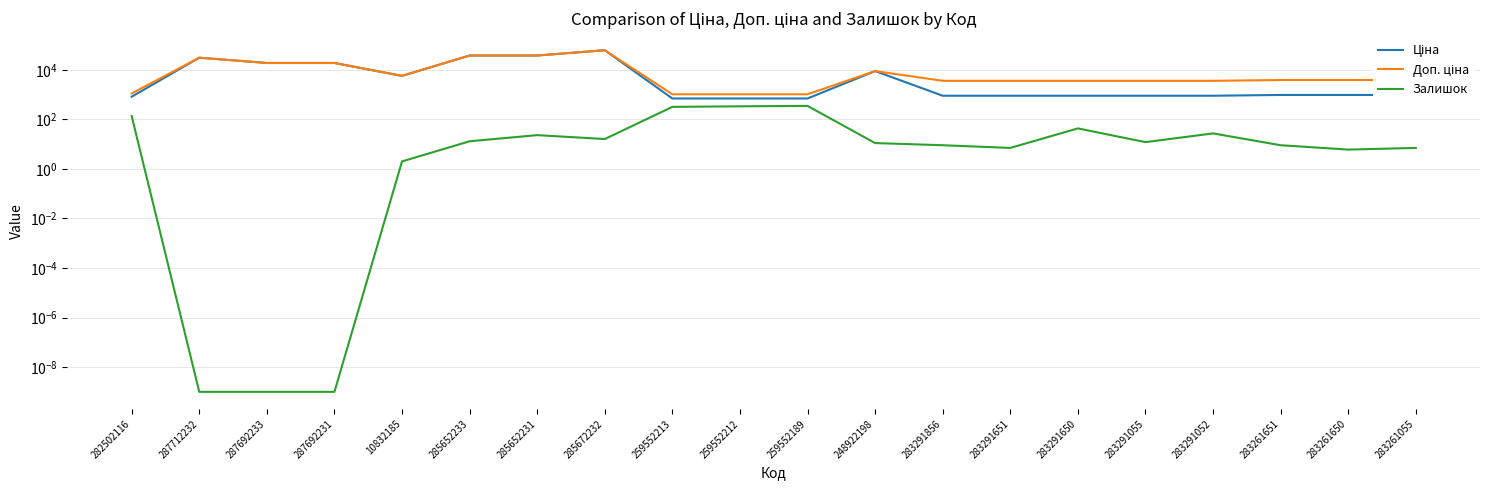

What is the label of the 18th point from the left?

283261651